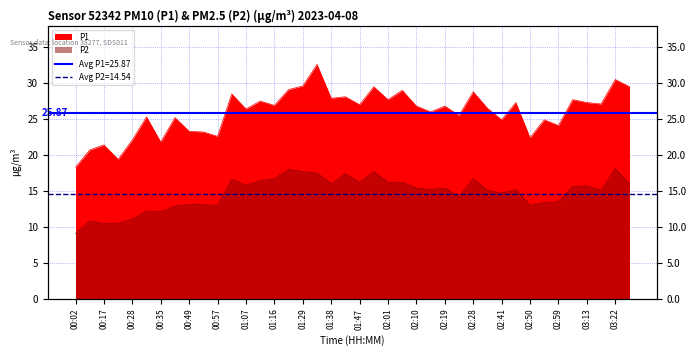

At which label does P1 first exceed 26?

01:03